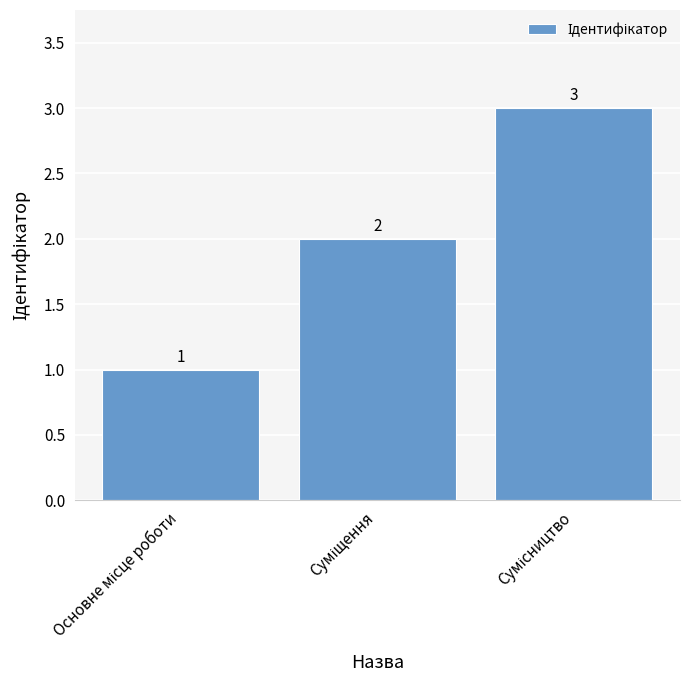

What is the greatest value displayed?

3